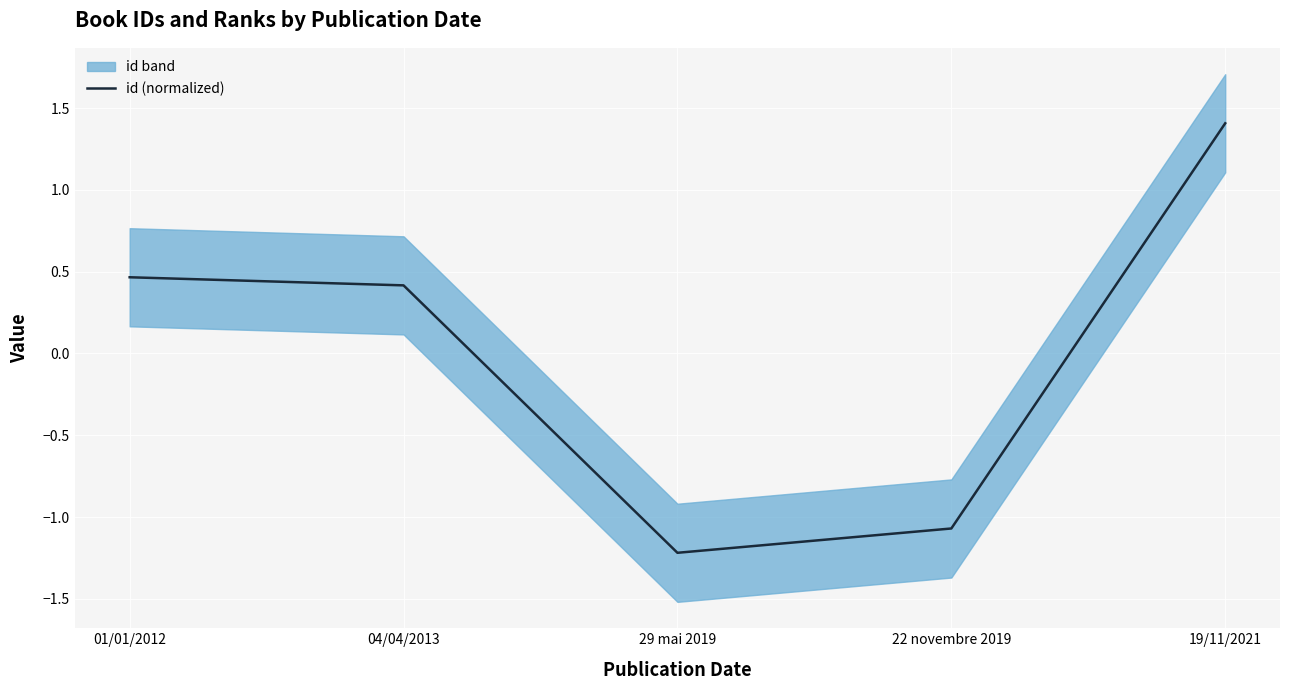

Where does the data first go above 0?

01/01/2012